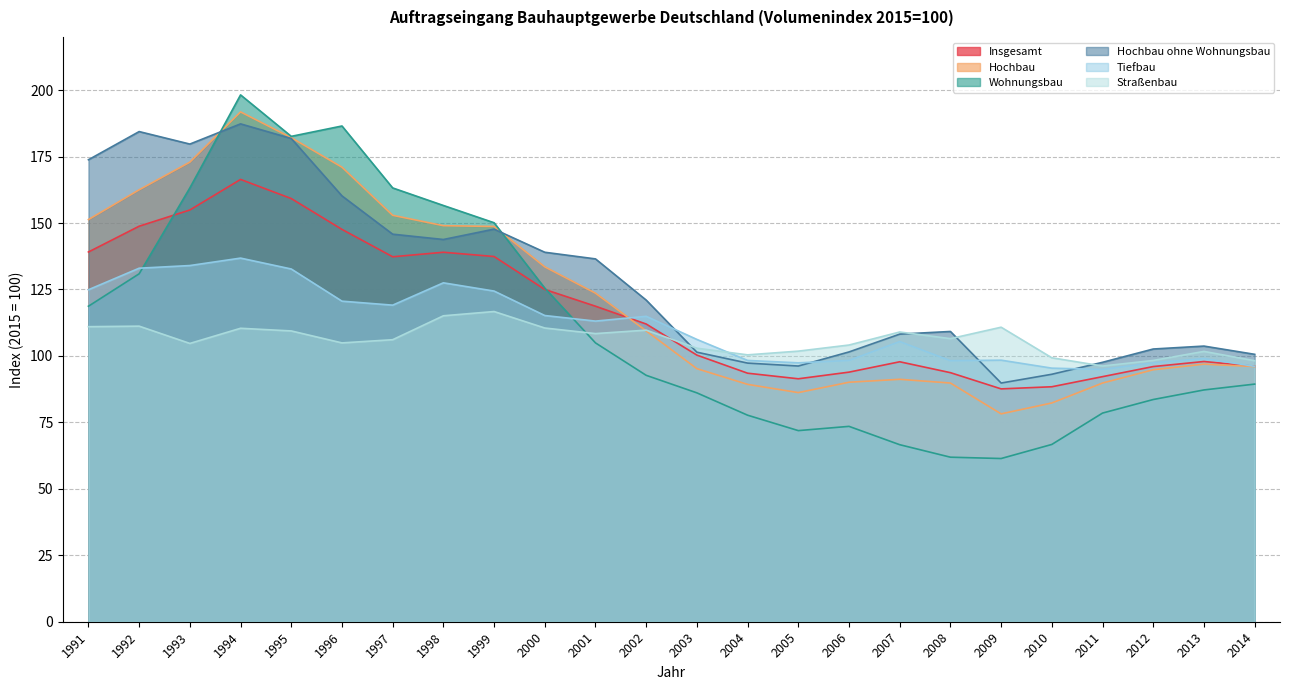

Reading right to left, transcribe all the data shown in this chart.

Insgesamt: 2014=96.1	2013=97.9	2012=96.0	2011=92.2	2010=88.4	2009=87.6	2008=93.7	2007=97.8	2006=93.9	2005=91.4	2004=93.5	2003=100.3	2002=112.0	2001=118.7	2000=125.0	1999=137.4	1998=139.0	1997=137.3	1996=147.6	1995=159.2	1994=166.4	1993=154.9	1992=148.8	1991=139.1
Hochbau: 2014=96.0	2013=96.9	2012=94.8	2011=89.8	2010=82.3	2009=78.2	2008=89.8	2007=91.2	2006=90.1	2005=86.2	2004=89.3	2003=95.2	2002=109.4	2001=123.6	2000=133.5	1999=148.7	1998=149.0	1997=152.9	1996=171.0	1995=182.1	1994=191.8	1993=172.9	1992=162.5	1991=151.3
Wohnungsbau: 2014=89.4	2013=87.2	2012=83.6	2011=78.5	2010=66.7	2009=61.4	2008=61.9	2007=66.6	2006=73.5	2005=71.9	2004=77.7	2003=86.1	2002=92.7	2001=104.9	2000=125.5	1999=150.1	1998=156.6	1997=163.2	1996=186.5	1995=182.6	1994=198.2	1993=163.2	1992=130.9	1991=118.7
Hochbau ohne Wohnungsbau: 2014=100.6	2013=103.7	2012=102.6	2011=97.6	2010=93.1	2009=89.8	2008=109.2	2007=108.2	2006=101.5	2005=96.2	2004=97.3	2003=101.4	2002=121.0	2001=136.5	2000=139.0	1999=147.7	1998=143.8	1997=145.8	1996=160.2	1995=181.8	1994=187.3	1993=179.7	1992=184.4	1991=173.8
Tiefbau: 2014=96.1	2013=99.0	2012=97.4	2011=94.9	2010=95.4	2009=98.4	2008=98.2	2007=105.4	2006=98.3	2005=97.4	2004=98.3	2003=106.2	2002=114.9	2001=113.1	2000=115.2	1999=124.4	1998=127.5	1997=119.1	1996=120.6	1995=132.7	1994=136.8	1993=134.0	1992=133.0	1991=124.9
Straßenbau: 2014=98.2	2013=101.7	2012=98.3	2011=96.2	2010=99.3	2009=110.8	2008=106.5	2007=109.0	2006=104.1	2005=101.8	2004=100.4	2003=102.9	2002=109.7	2001=108.4	2000=110.5	1999=116.7	1998=115.1	1997=106.1	1996=104.9	1995=109.4	1994=110.4	1993=104.7	1992=111.2	1991=111.0